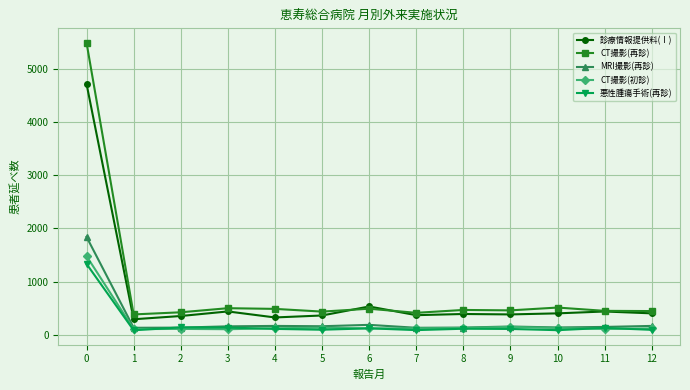

At how many categories does at least one series exceed 163?

13